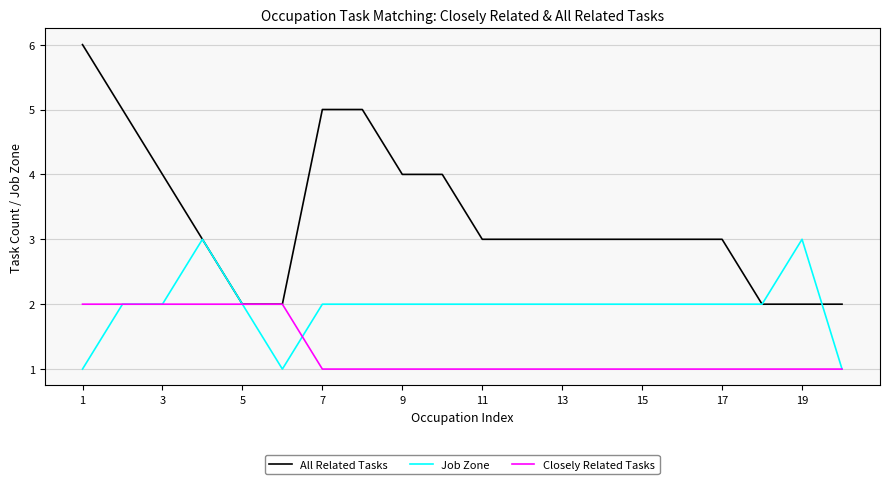

What is the difference between the second highest and minimum values in the Closely Related Tasks series?

1